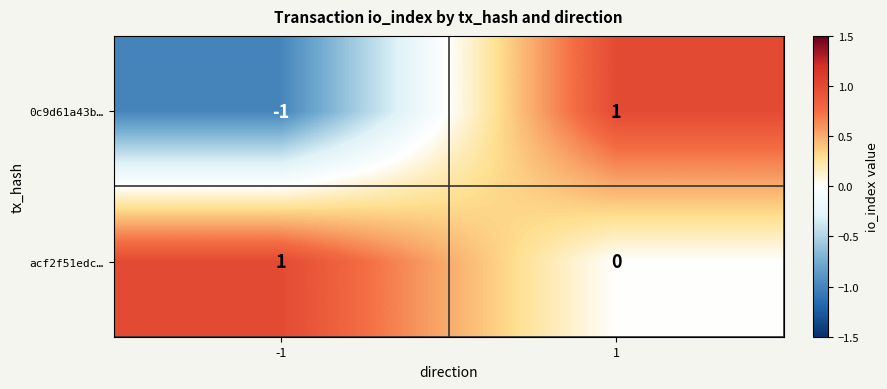

Is it true that 0c9d61a43b… equals 1 at 1?

True